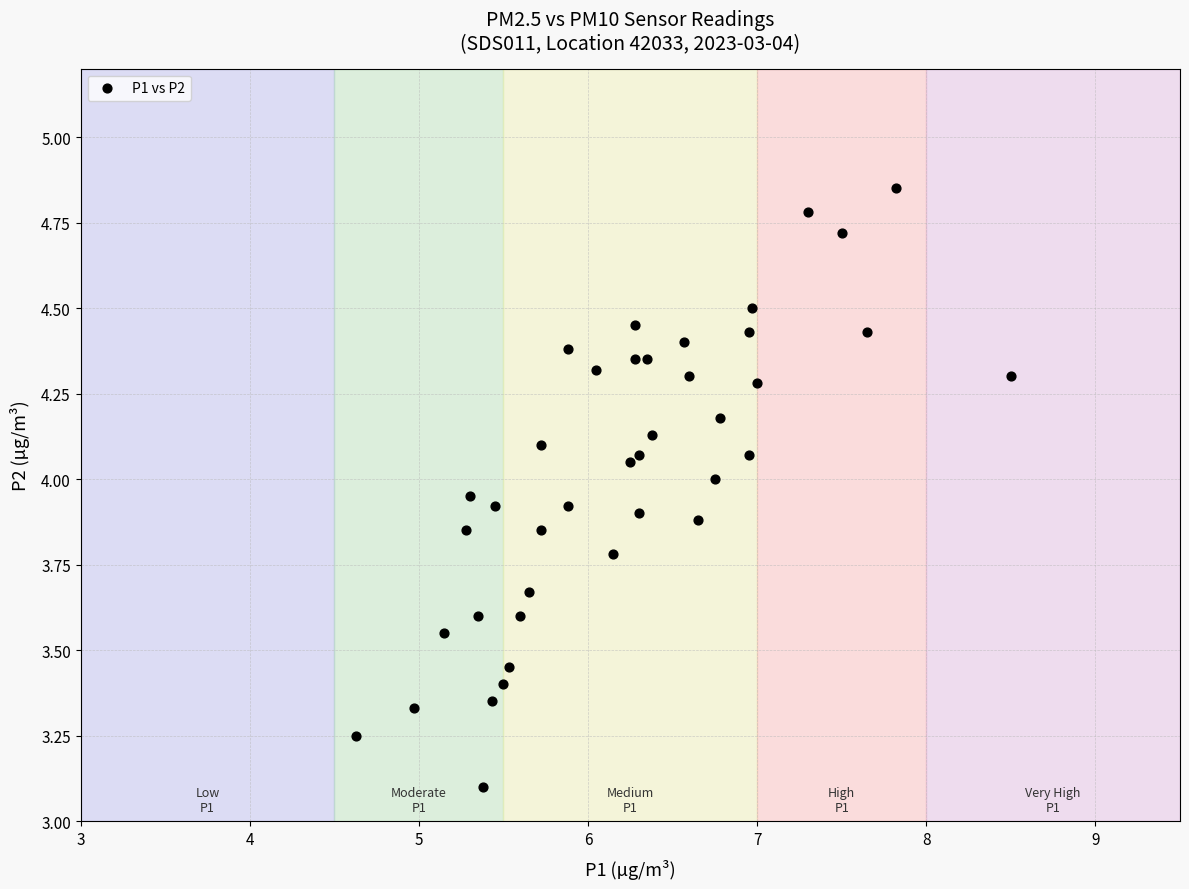

What Y value in the scatter plot is closest to 3?

3.1